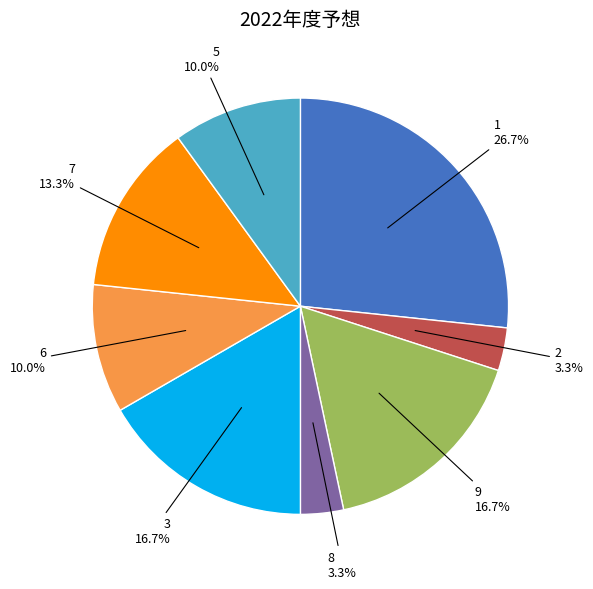

What percentage is the 2 slice, to the nearest percent?

3%